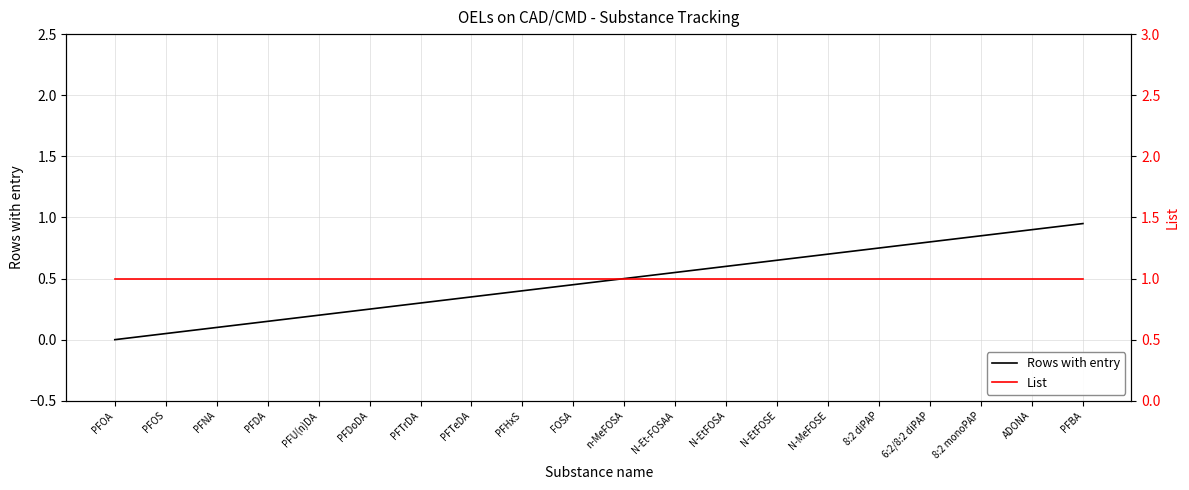

How many lines are shown in the chart?

2